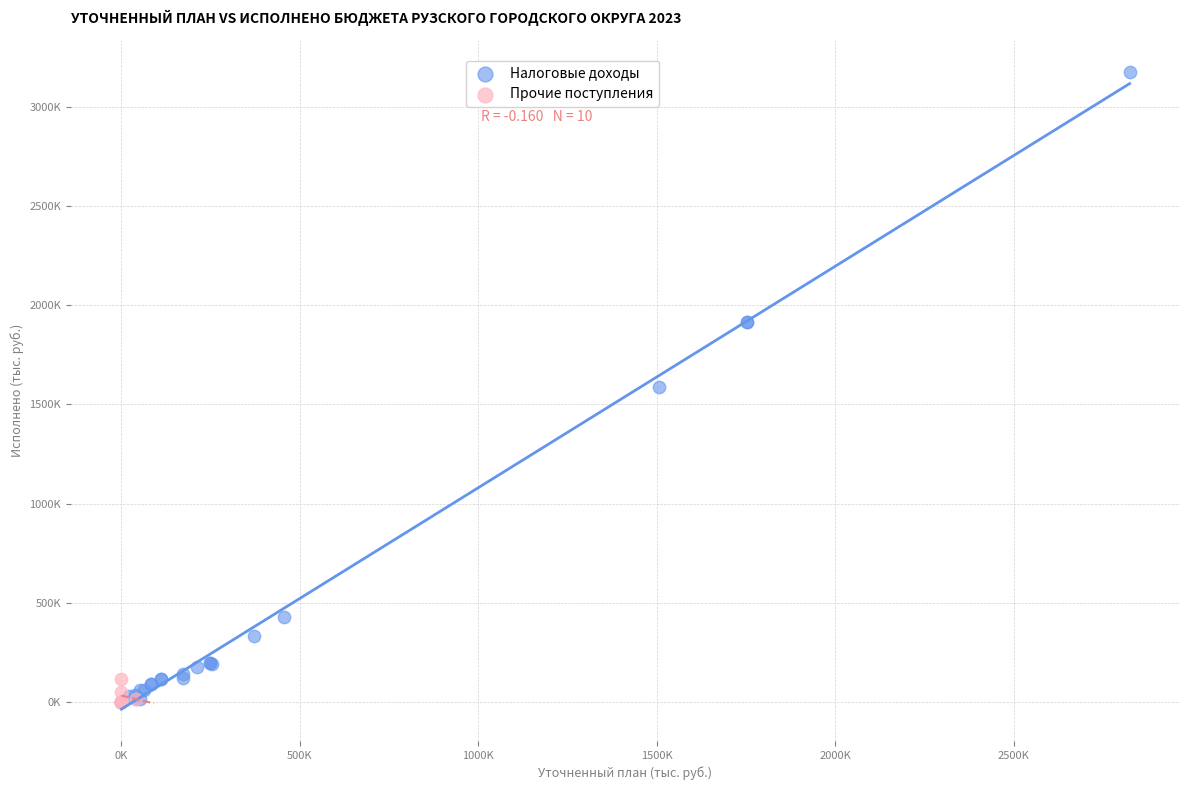

What are all the series names shown in the legend?

Налоговые доходы, Прочие поступления